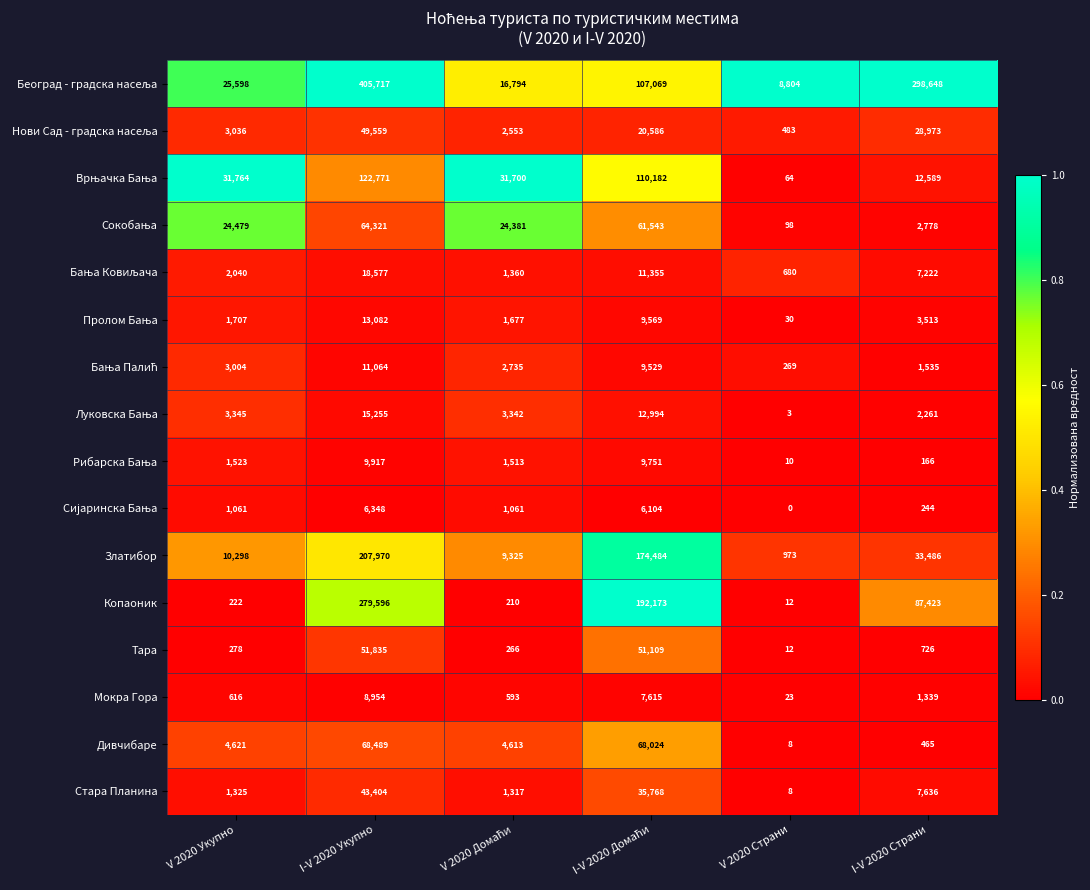

At which label is Дивчибаре closest to 34248?

V 2020 Укупно